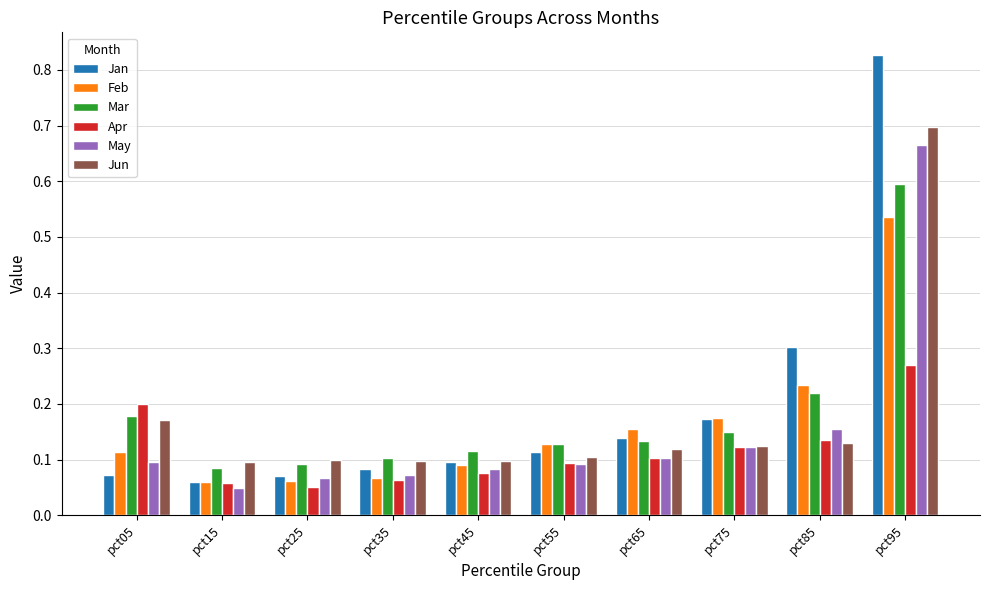

The value of Feb at pct65 is 0.1. True or false?

False